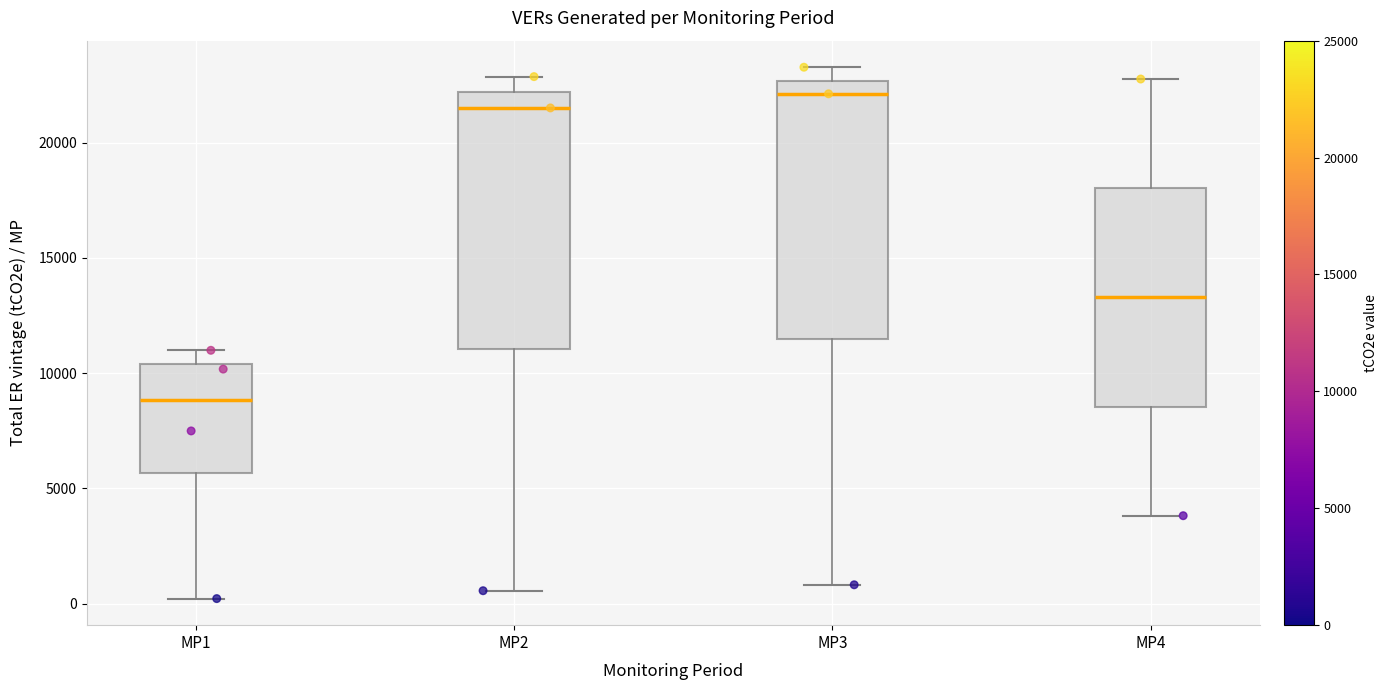

Reading left to right, read every box against the y-axis: the position of its median line, the range the box covers, and the ends of its whiskers. The values are not printed on the chart, so give them approximately, as read against the axis.

MP1: median 9000, box 5500 to 10500, whiskers 0 to 11000
MP2: median 21500, box 11000 to 22000, whiskers 500 to 23000
MP3: median 22000, box 11500 to 22500, whiskers 1000 to 23500
MP4: median 13500, box 8500 to 18000, whiskers 4000 to 23000